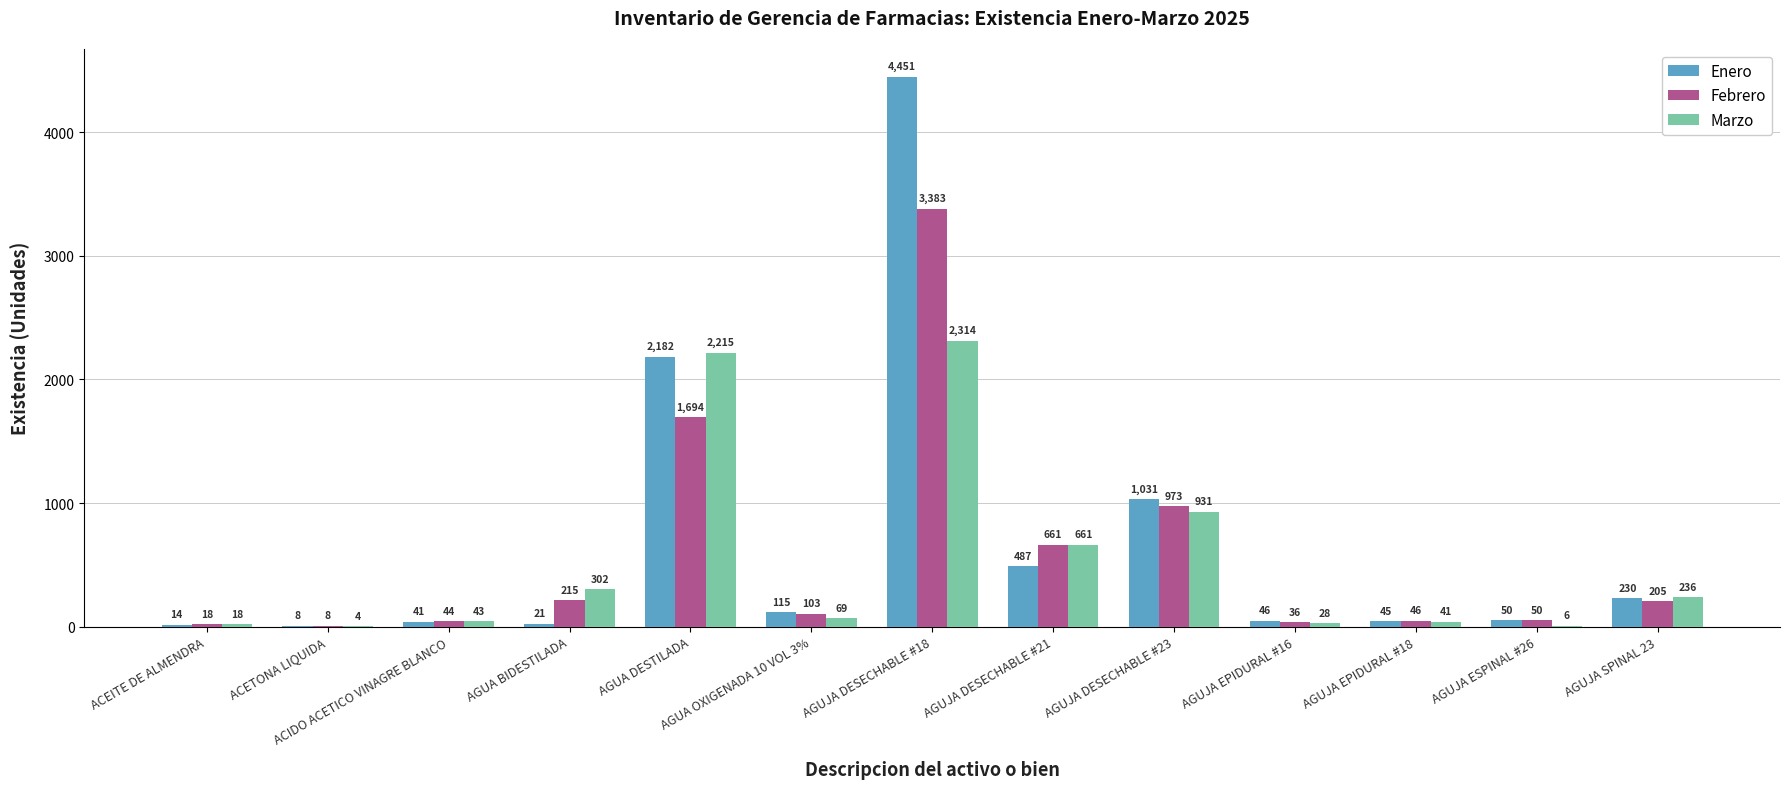

Which series changed the most between ACEITE DE ALMENDRA and AGUJA DESECHABLE #23?

Enero